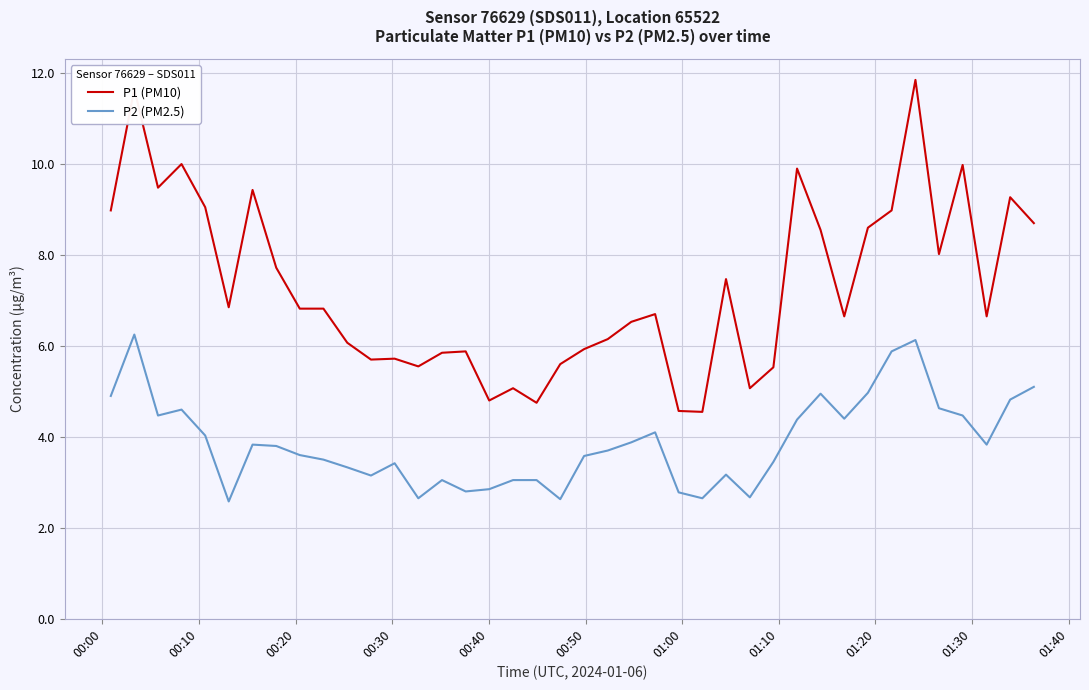

Which series has the largest total across all categories?

P1 (PM10)